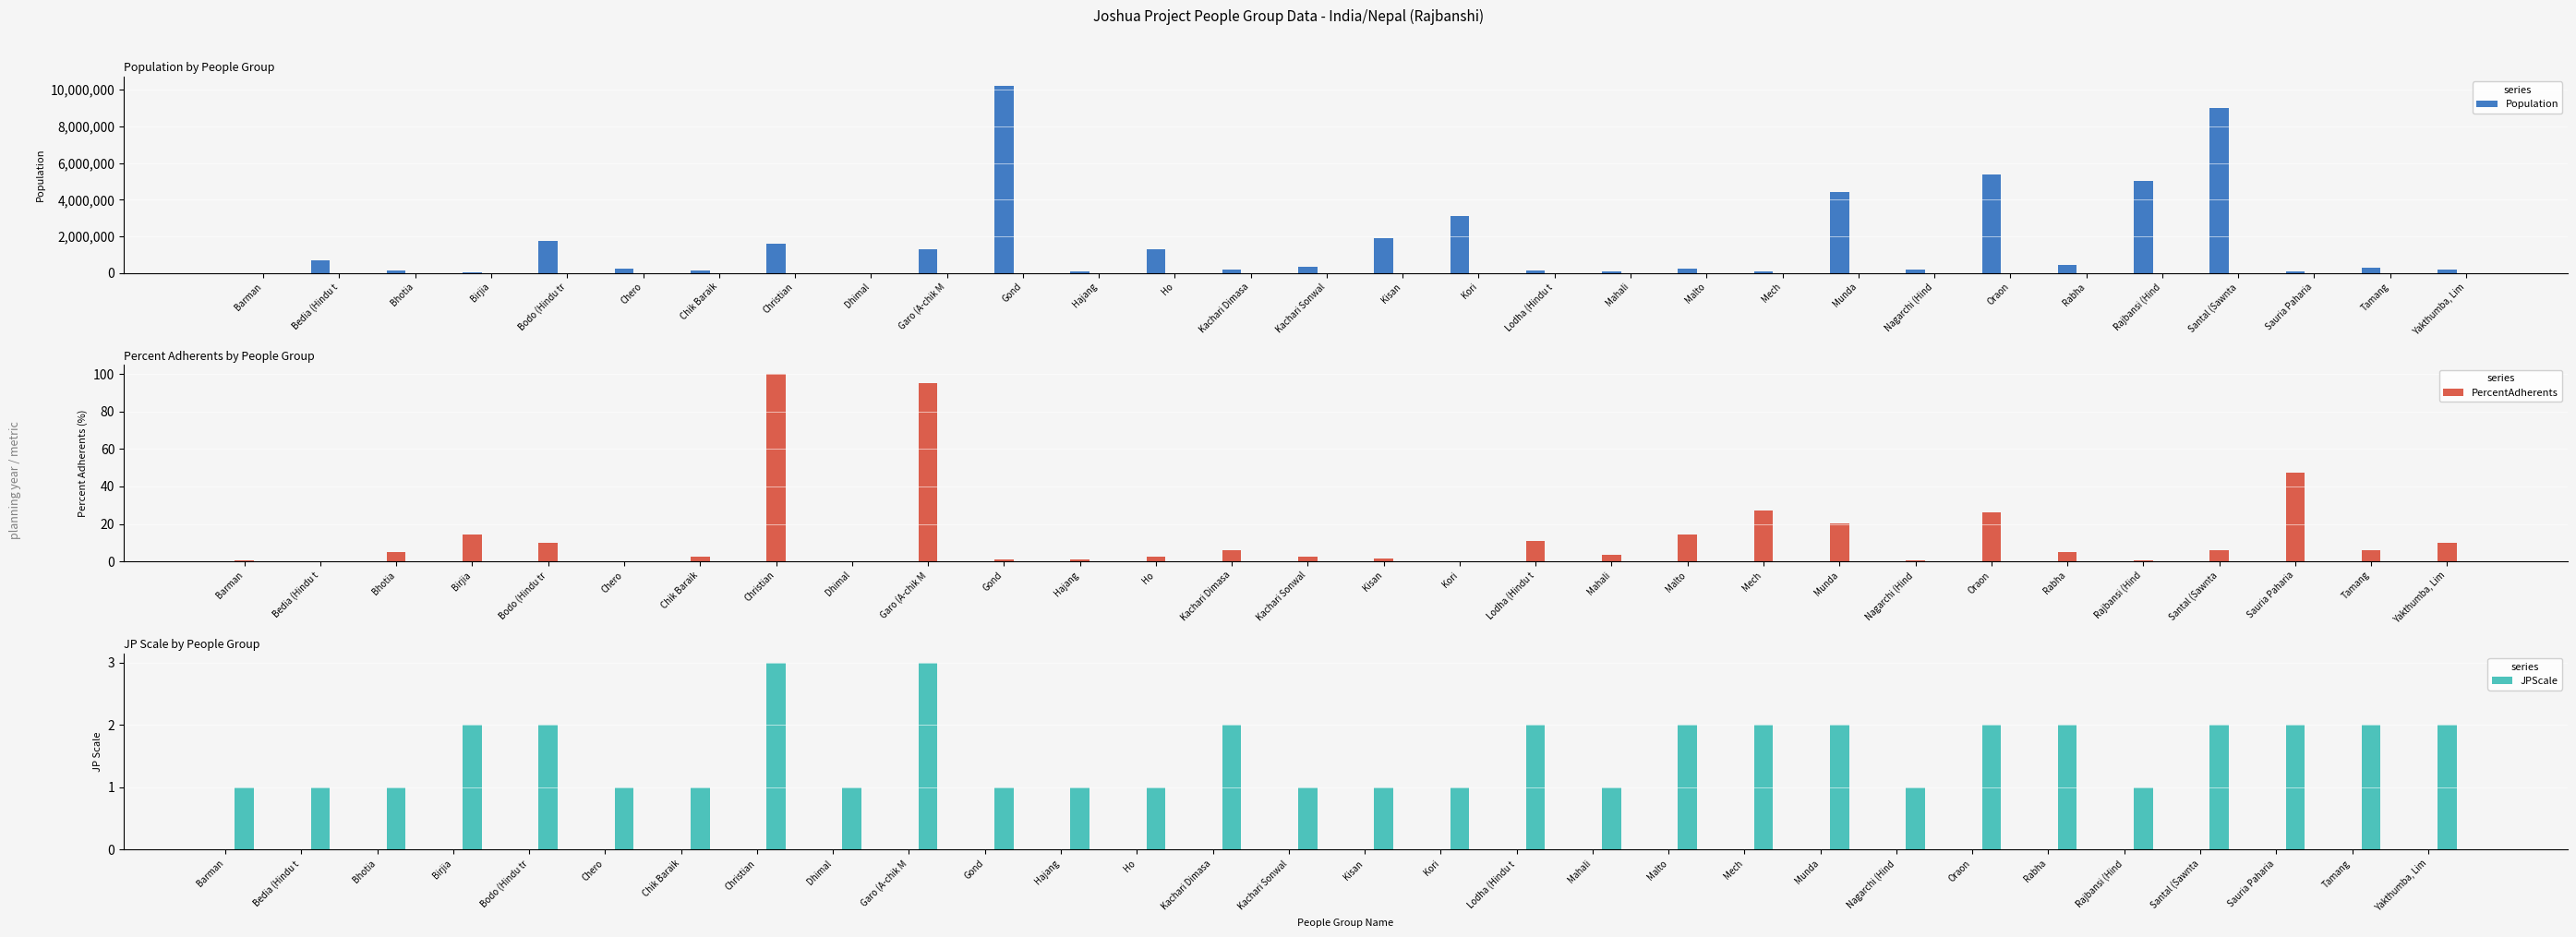

What is the label of the 11th bar from the right?

Malto